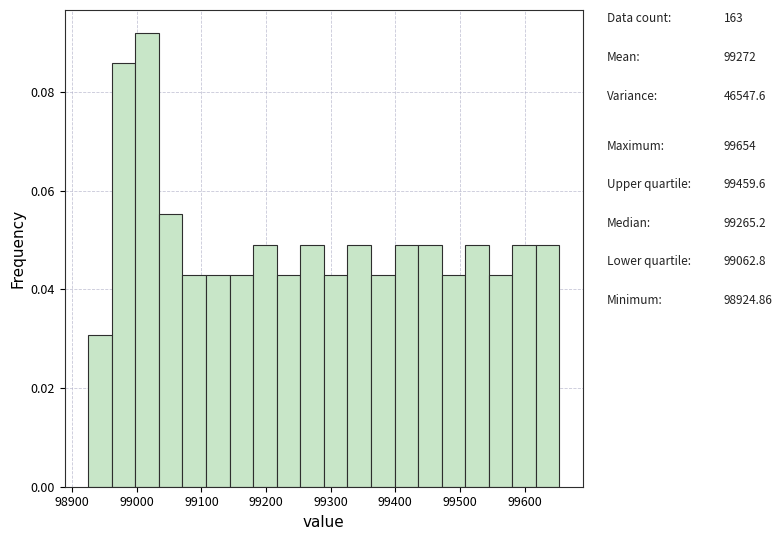

Read against the x-axis, roughly where is the centre of the tallest bar?

99020